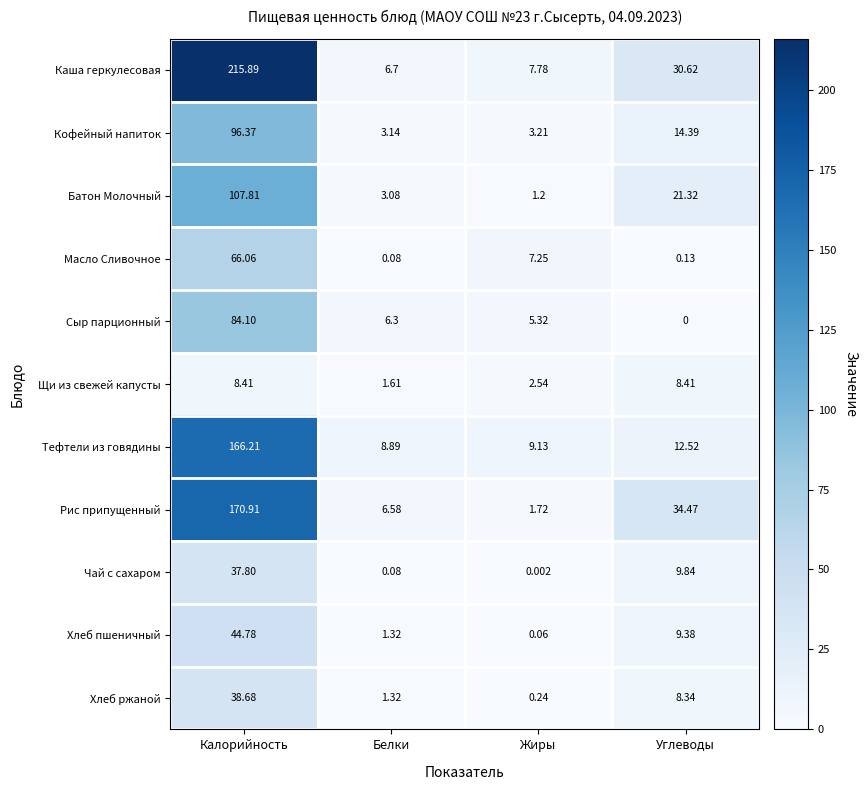

Where is Тефтели из говядины nearest to the value 87?

Углеводы